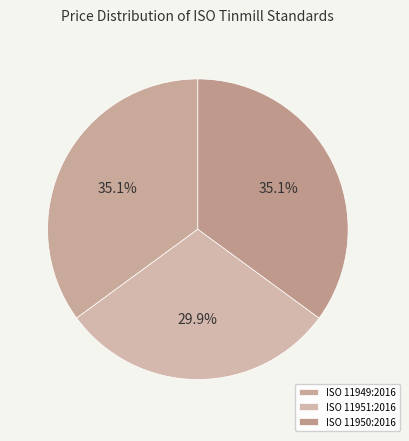

What is the ratio of the value at ISO 11949:2016 to the value at ISO 11950:2016?

1.0